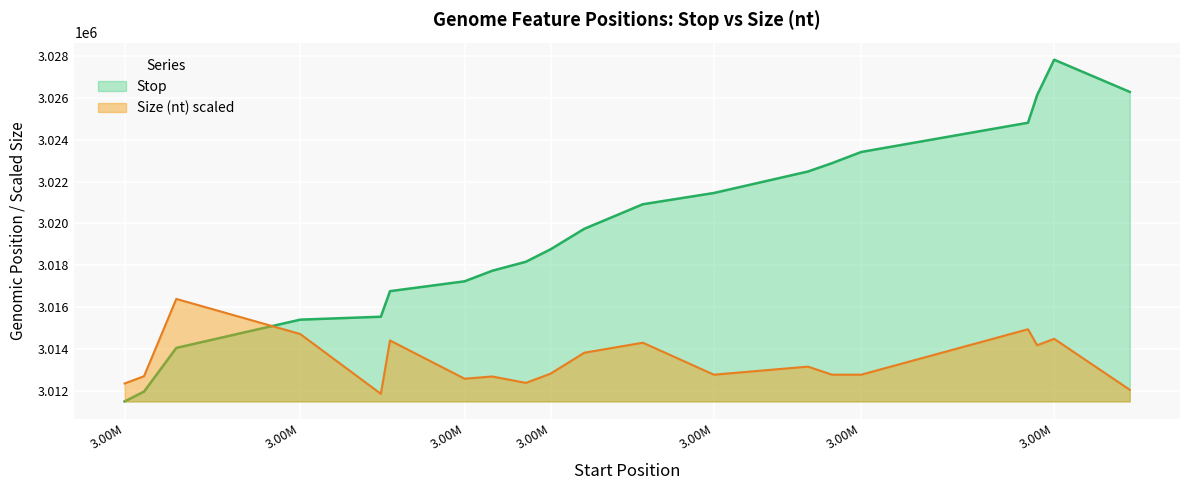

The chart shows a value of 4898395 at 3026571. True or false?

False